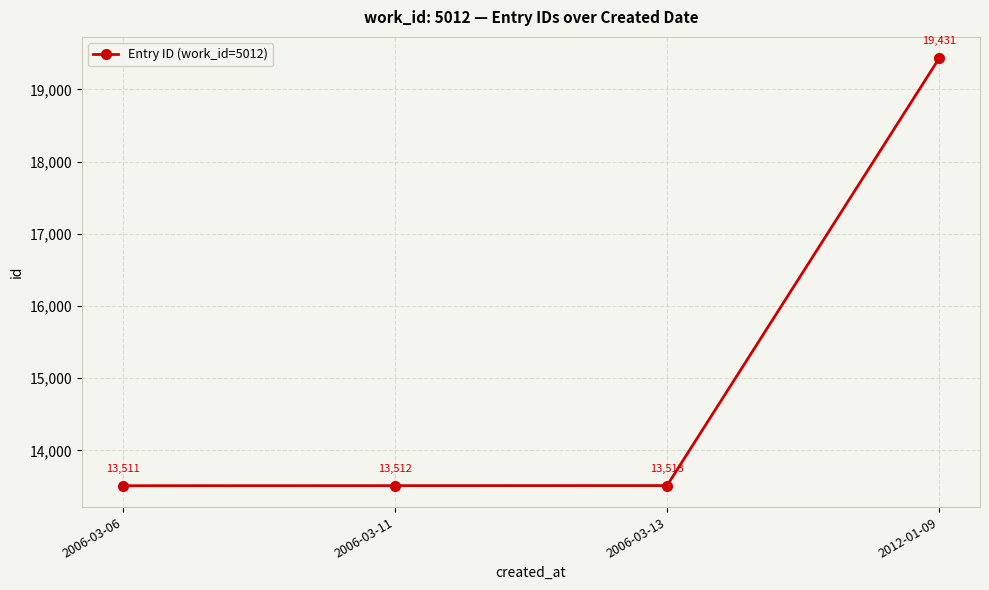

List the labels in order of value, largest first.

2012-01-09, 2006-03-13, 2006-03-11, 2006-03-06